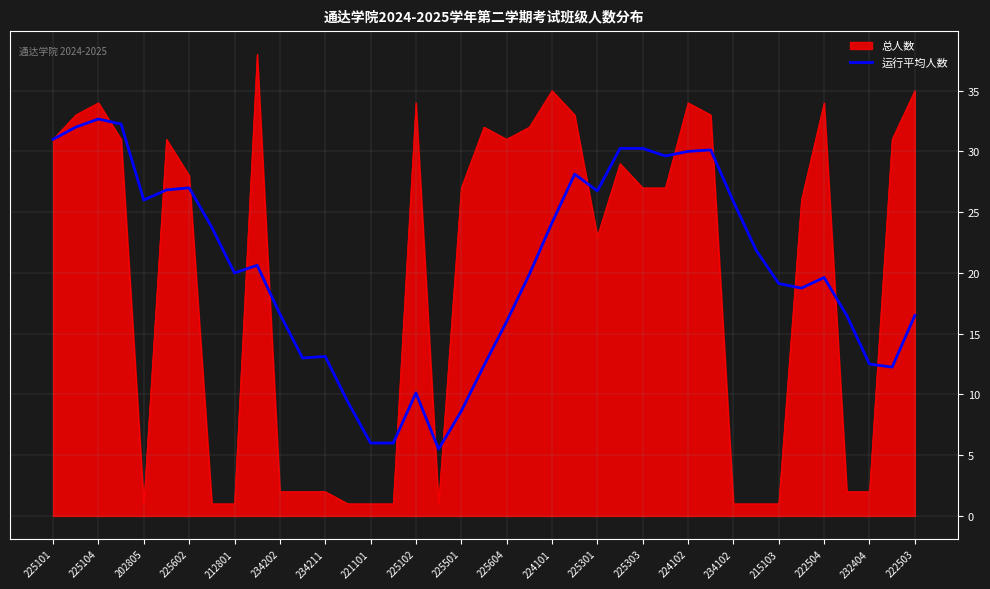

Rank the series by their maximum value, from lowest to highest.

运行平均人数, 总人数